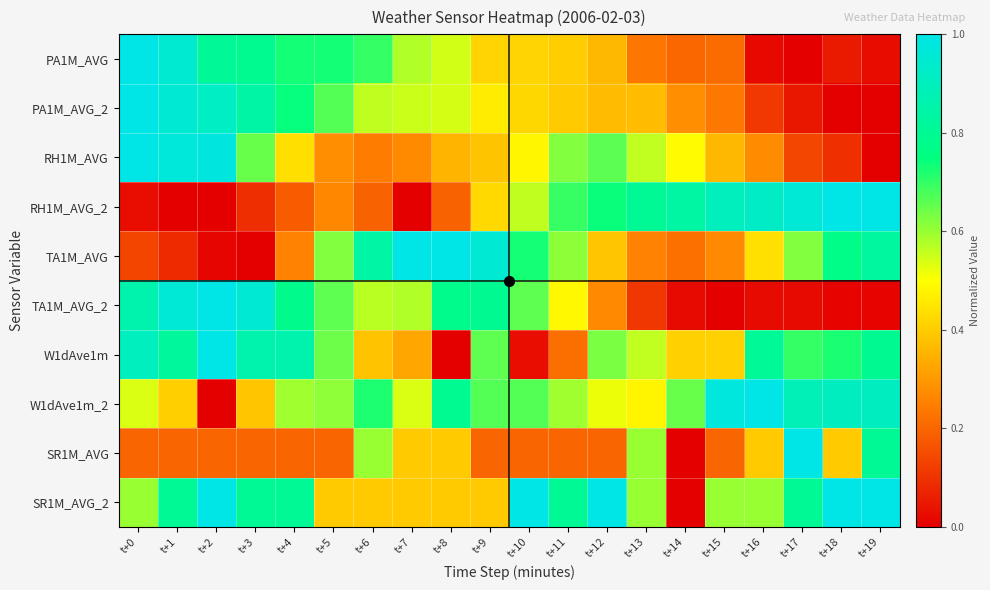

Which has a higher value, t+8 or t+6?

t+6